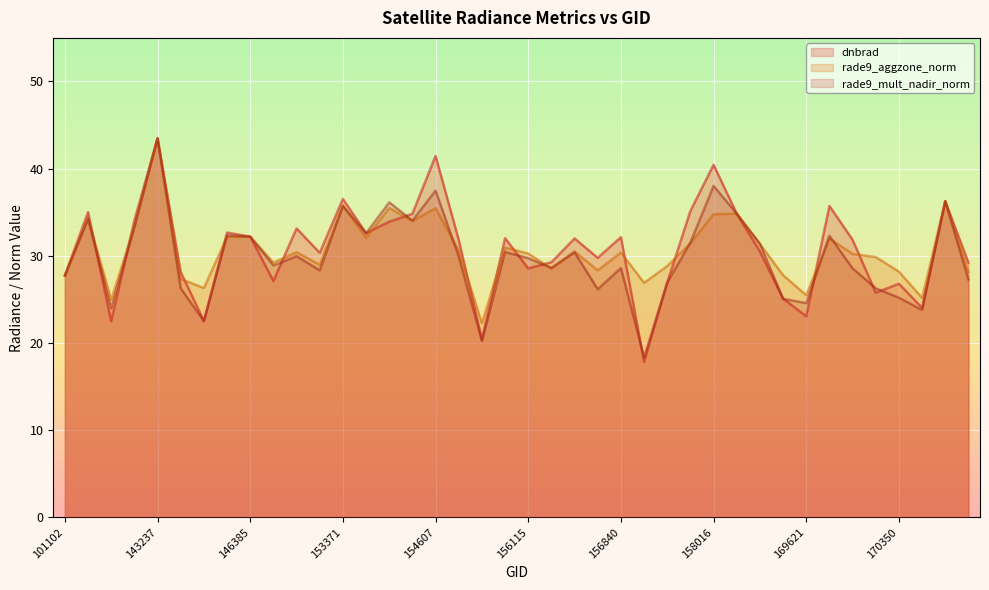

After their last crossing, which series has the higher values: rade9_mult_nadir_norm or dnbrad?

dnbrad